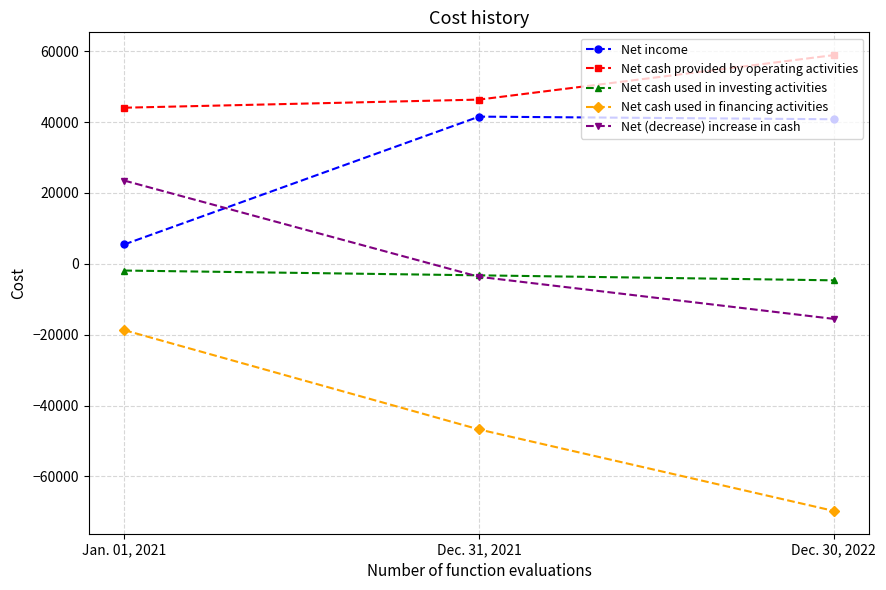

At which category is the sum across all series the highest?

Jan. 01, 2021